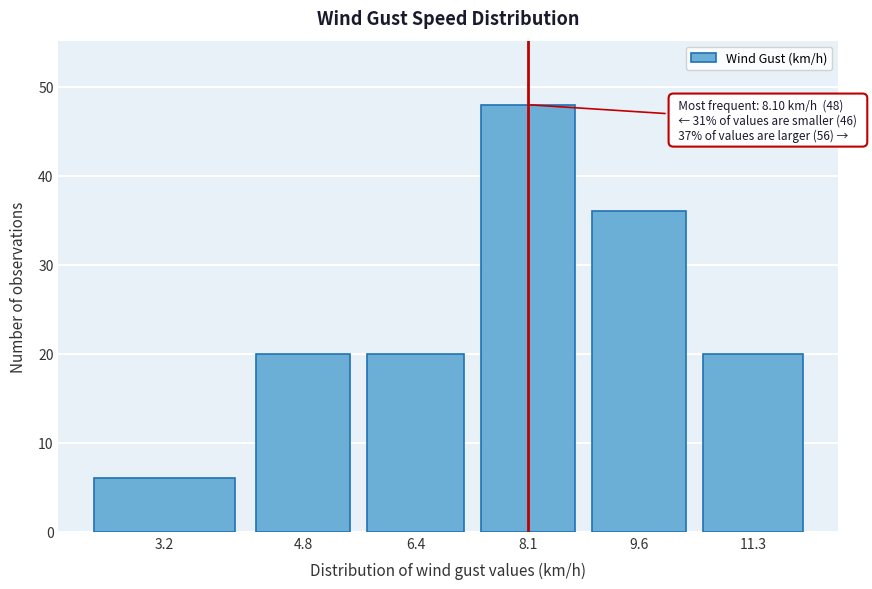

Reading left to right, what are all the values shown in this chart?

3.2=6	4.8=20	6.4=20	8.1=48	9.6=36	11.3=20